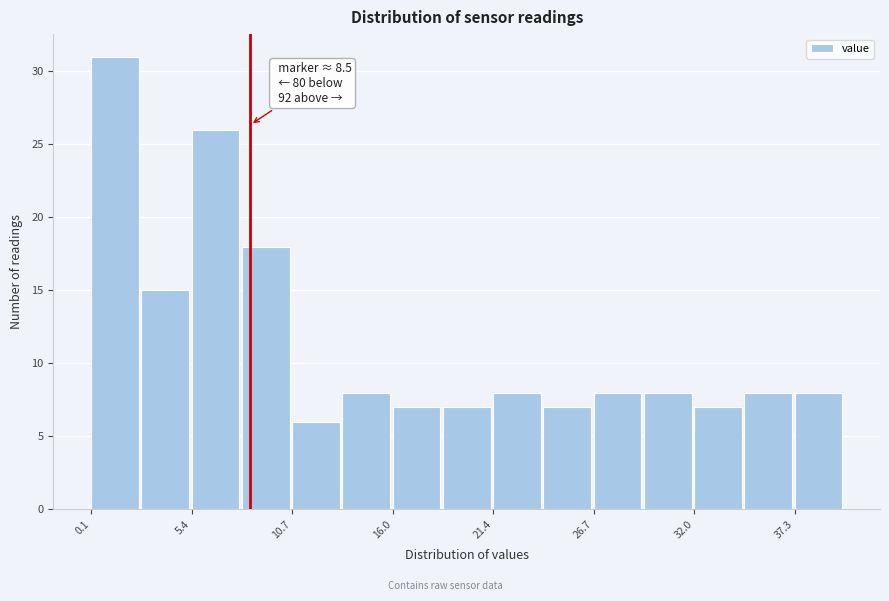

Read against the x-axis, roughly where is the centre of the tallest bar?

1